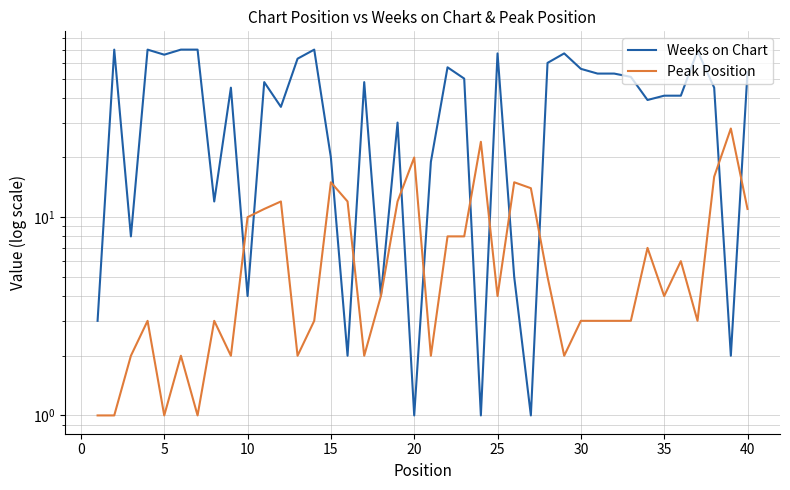

What is the maximum value shown in the chart?

70